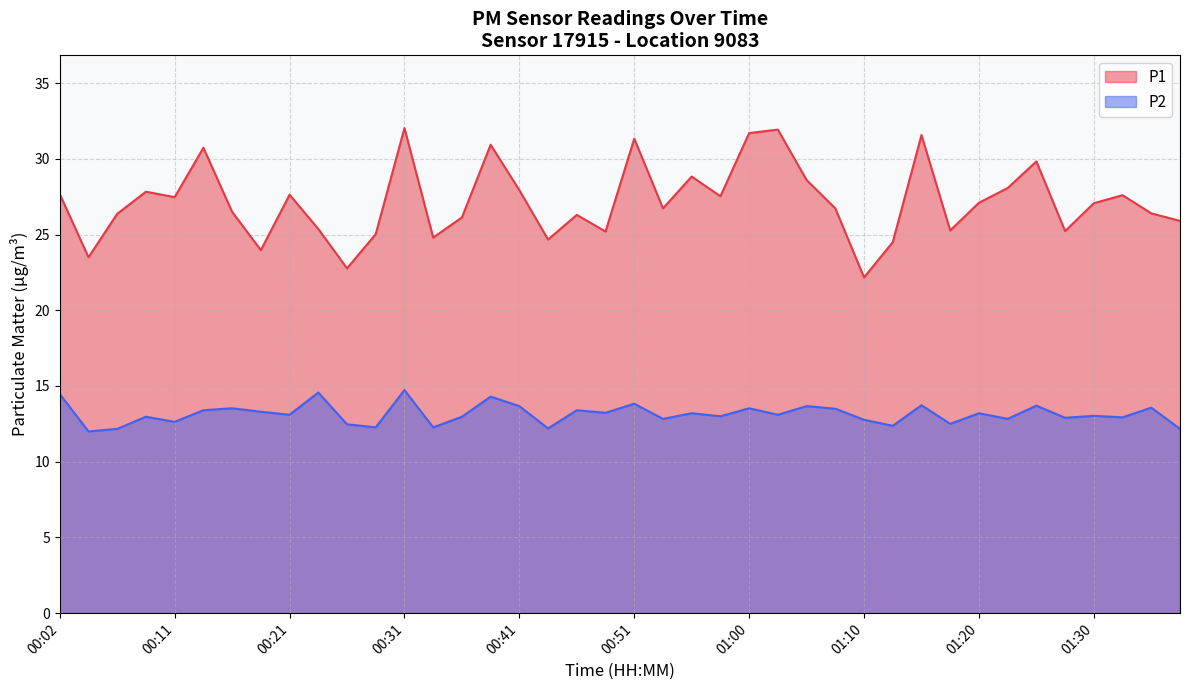

What value does the P1 series have at 00:24?

25.4